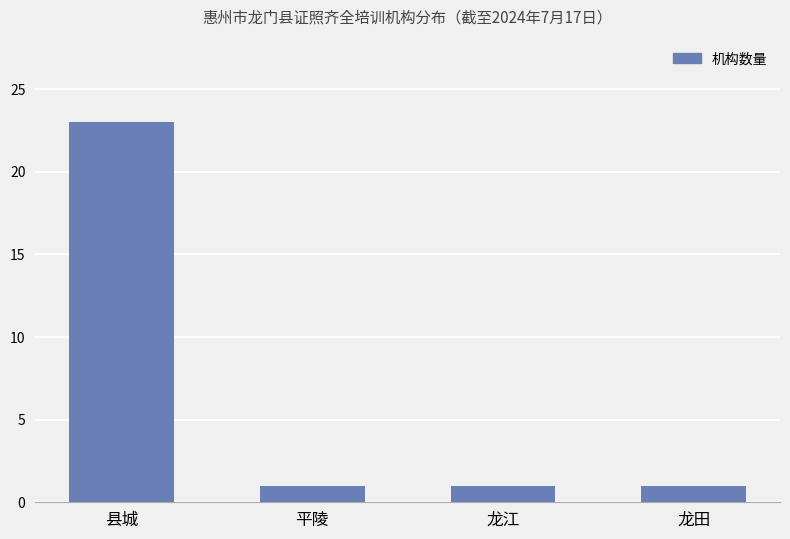

What is the label of the 1st bar from the right?

龙田